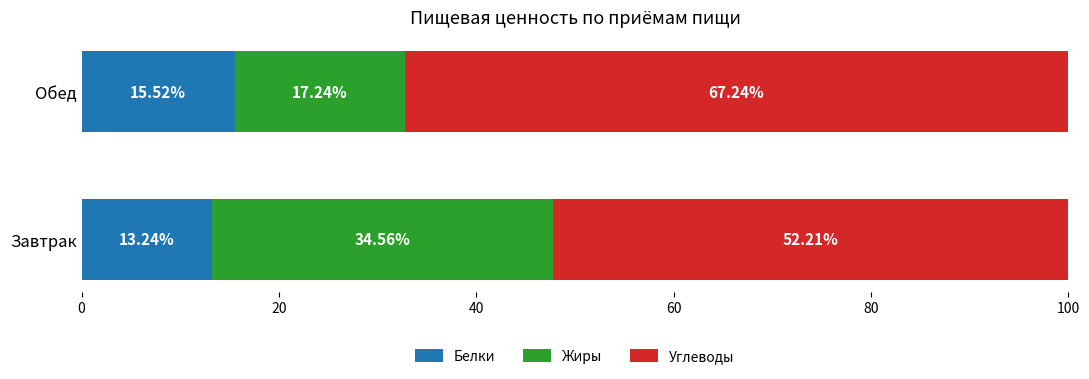

At which label does Белки reach its minimum?

Завтрак